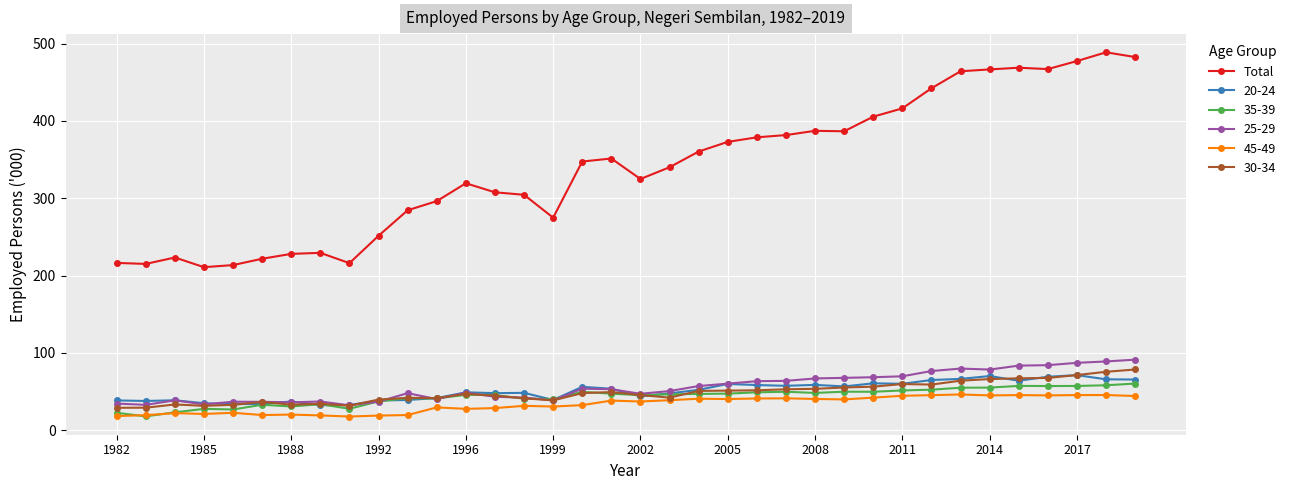

Which series has the widest spread of values?

Total